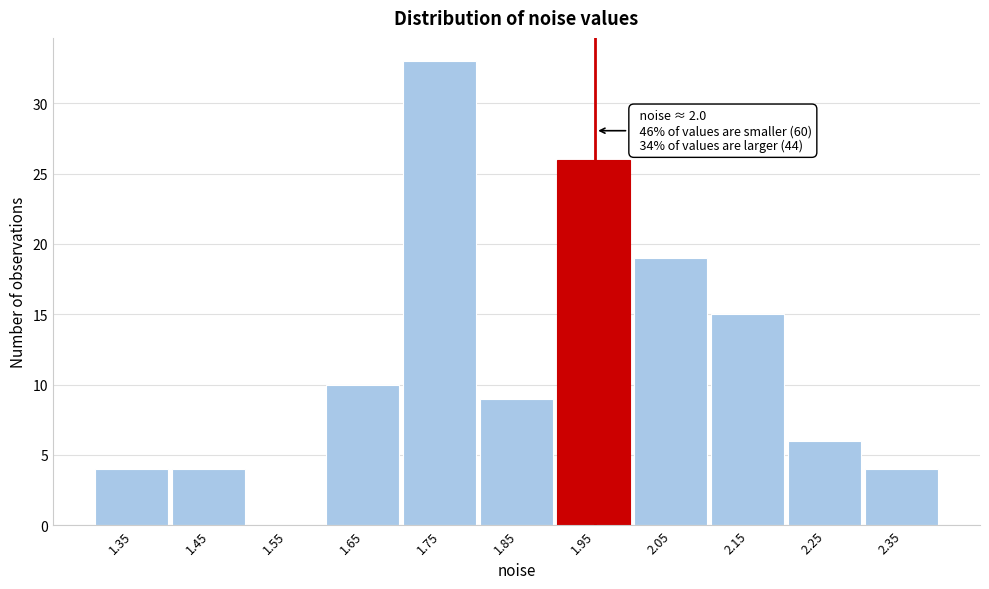

Reading right to left, transcribe all the data shown in this chart.

2.35=4	2.25=6	2.15=15	2.05=19	1.95=26	1.85=9	1.75=33	1.65=10	1.55=0	1.45=4	1.35=4